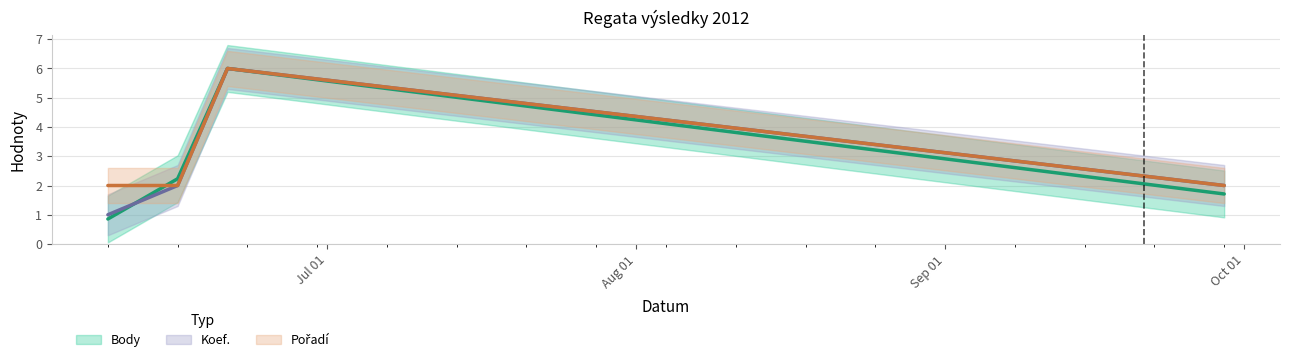

What is the difference between the maximum and minimum values in the Body series?

5.1